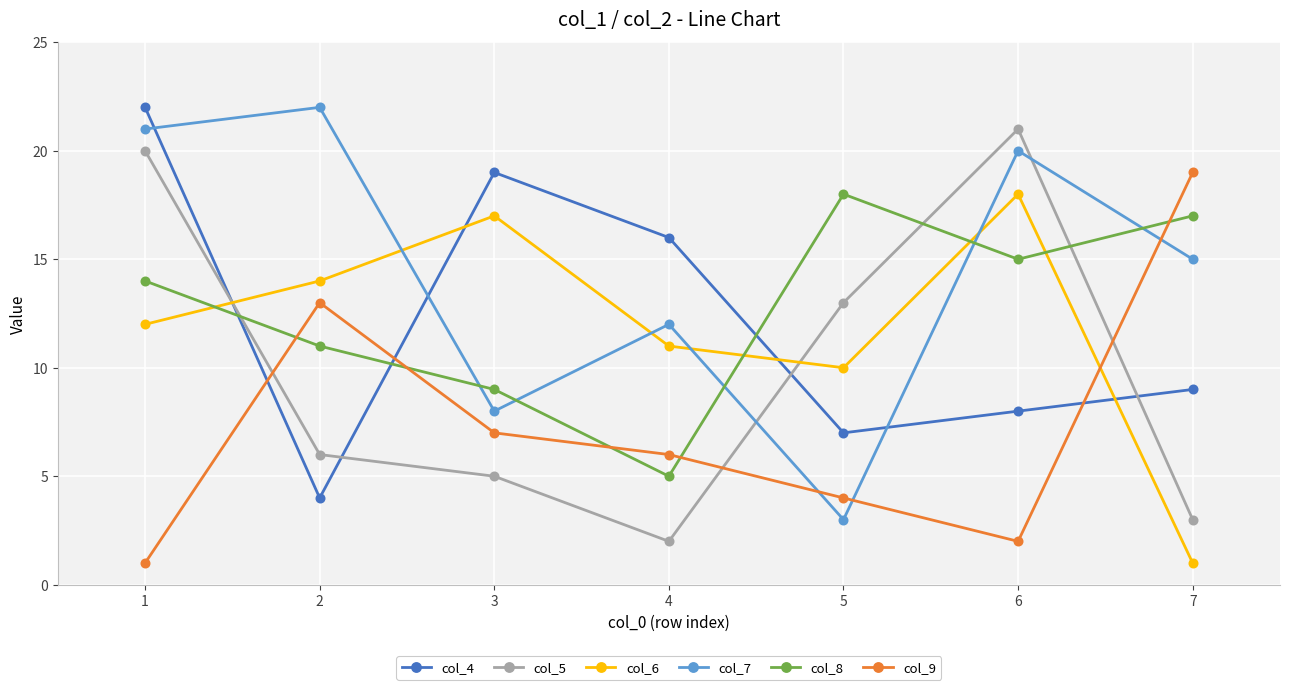

What is the maximum value shown in the chart?

22